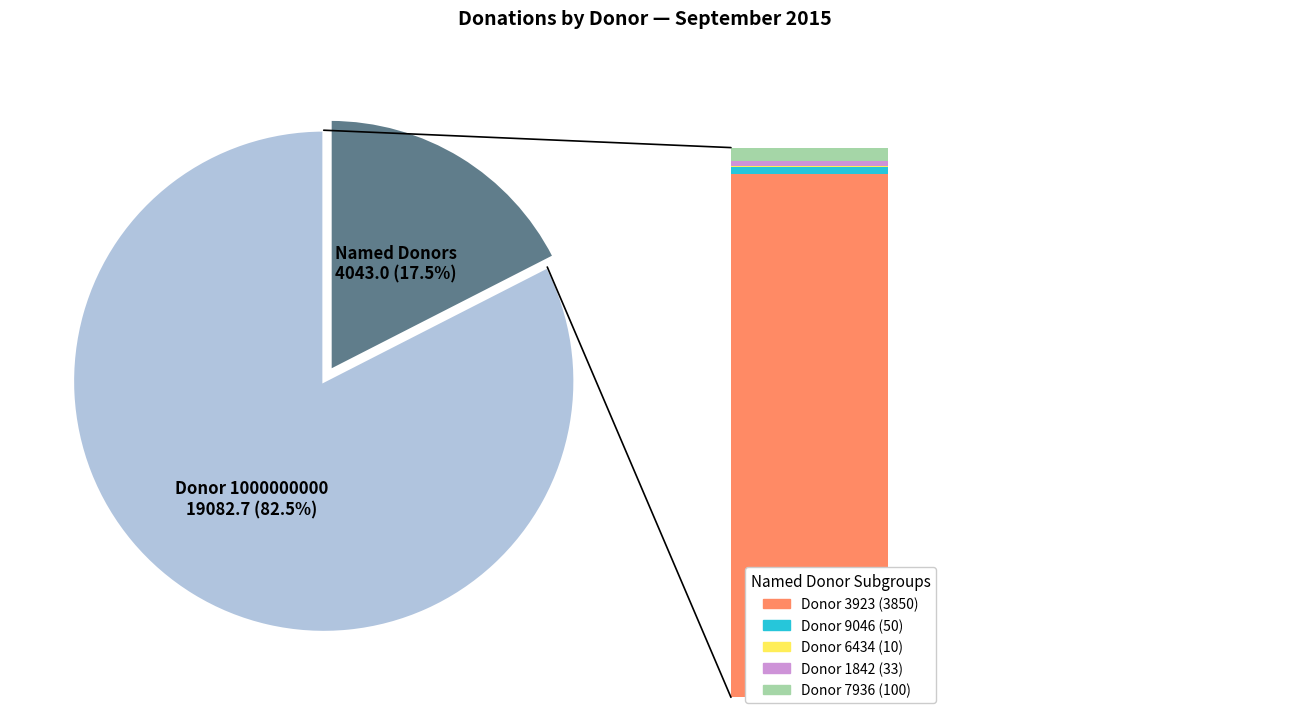

Which category has the biggest portion of the pie?

1000000000